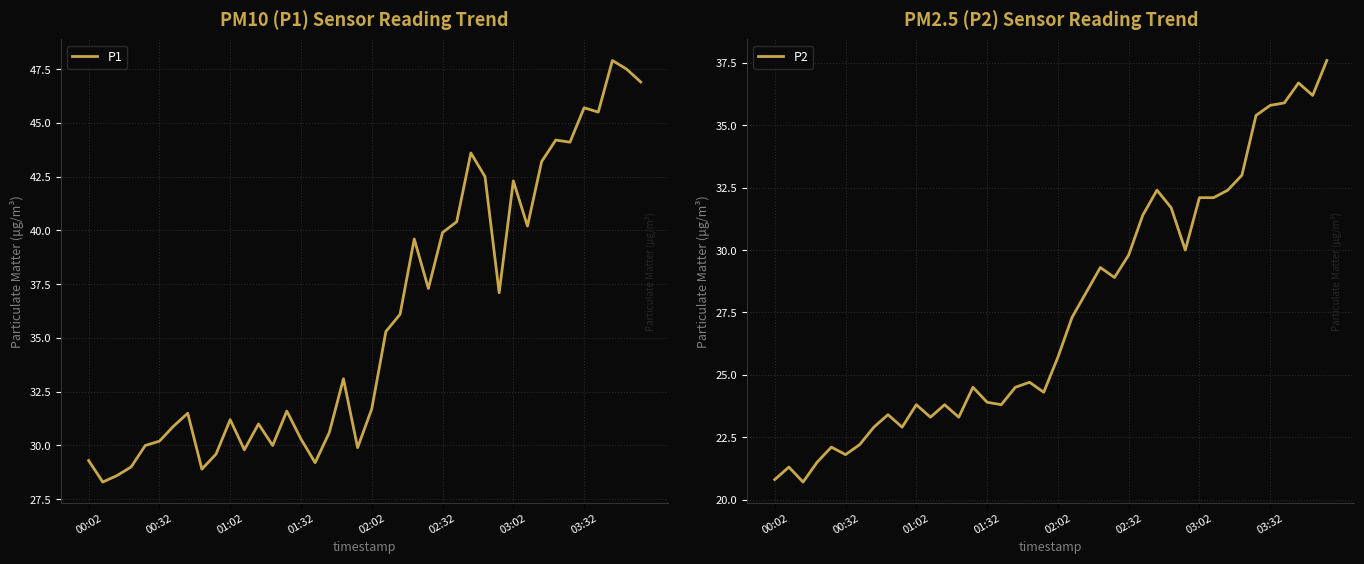

What is the sum of all P1 values?

1434.0